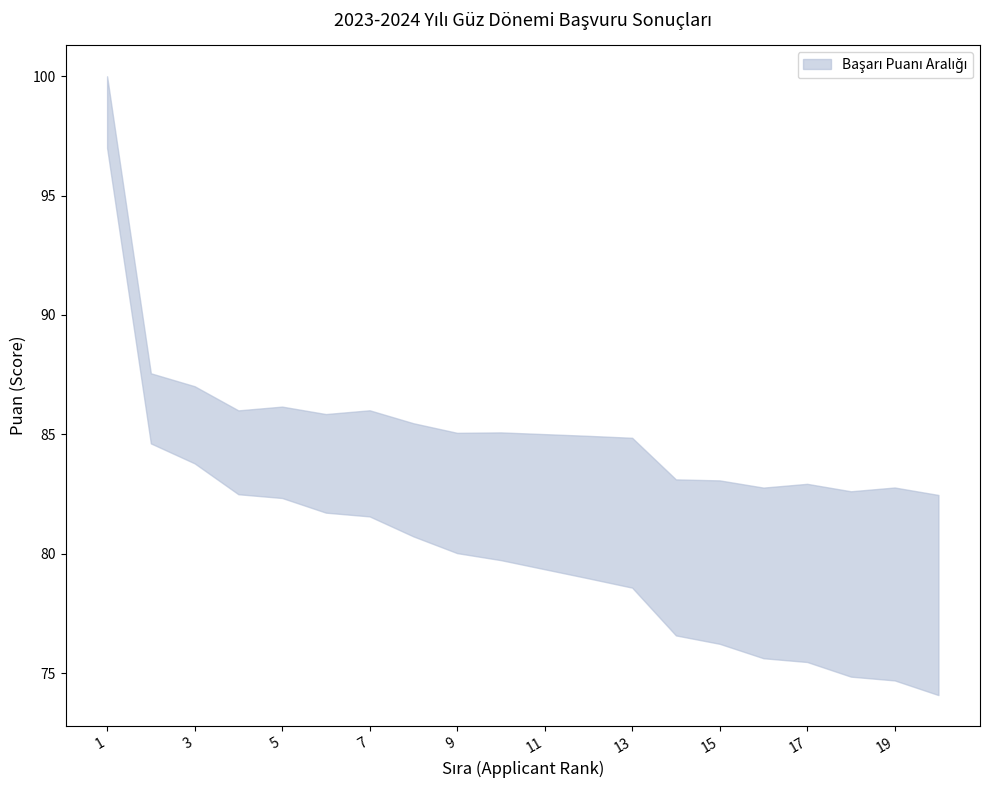

Between 8 and 20, which is larger?

8